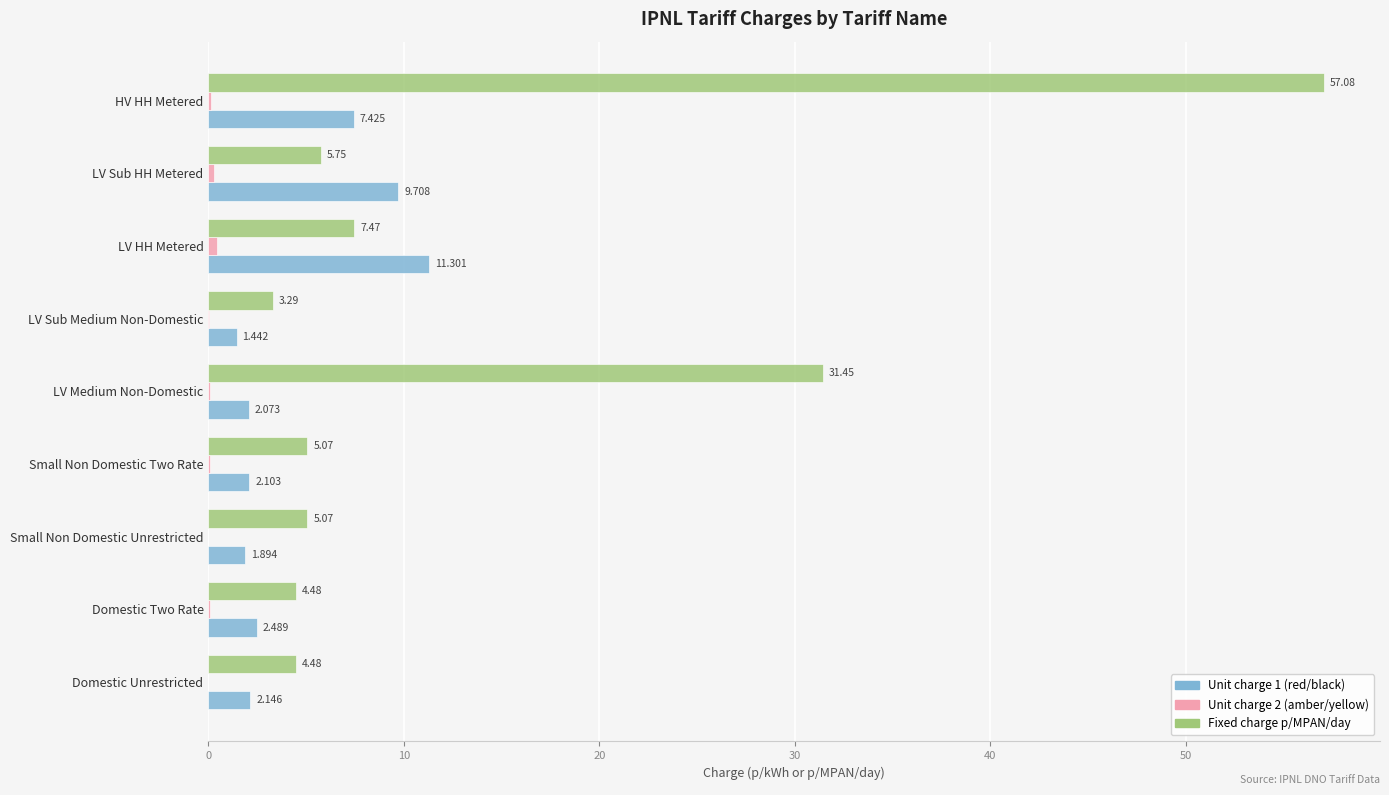

At which label is Fixed charge p/MPAN/day closest to 30?

LV Medium Non-Domestic